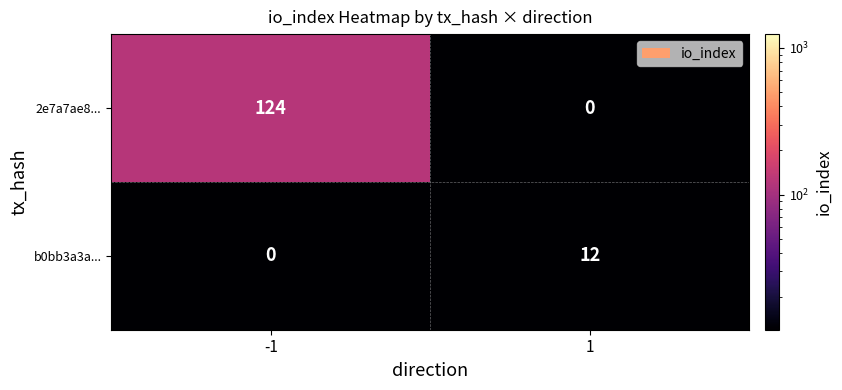

Rank the series at 1 from highest to lowest value.

b0bb3a3a..., 2e7a7ae8...